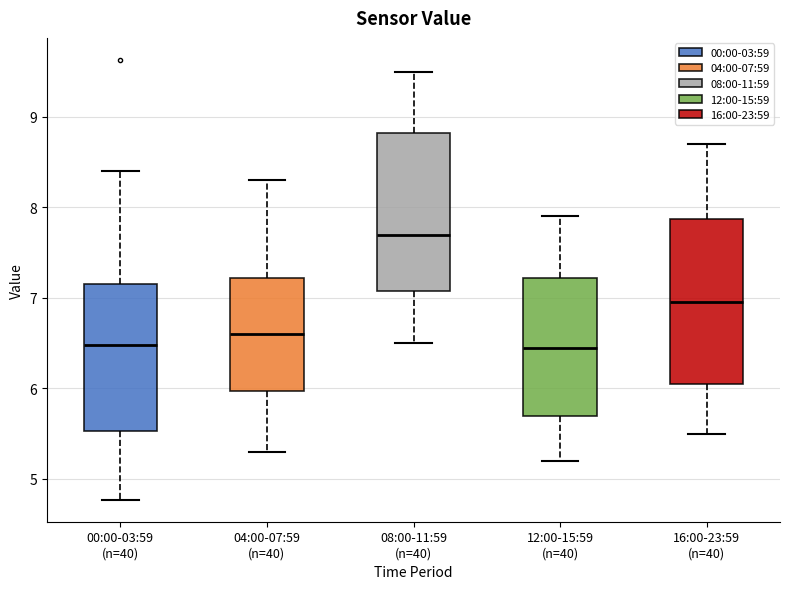

Reading left to right, transcribe this box plot: for each box, give where its median line is, the range the box spans, and where its two whiskers end, as read against the y-axis. The values are not printed on the chart, so give them approximately, as read against the axis.

00:00-03:59 (n=40): median 6.5, box 5.5 to 7.2, whiskers 4.8 to 8.4
04:00-07:59 (n=40): median 6.6, box 6.0 to 7.2, whiskers 5.3 to 8.3
08:00-11:59 (n=40): median 7.7, box 7.1 to 8.8, whiskers 6.5 to 9.5
12:00-15:59 (n=40): median 6.5, box 5.7 to 7.2, whiskers 5.2 to 7.9
16:00-23:59 (n=40): median 7.0, box 6.1 to 7.9, whiskers 5.5 to 8.7